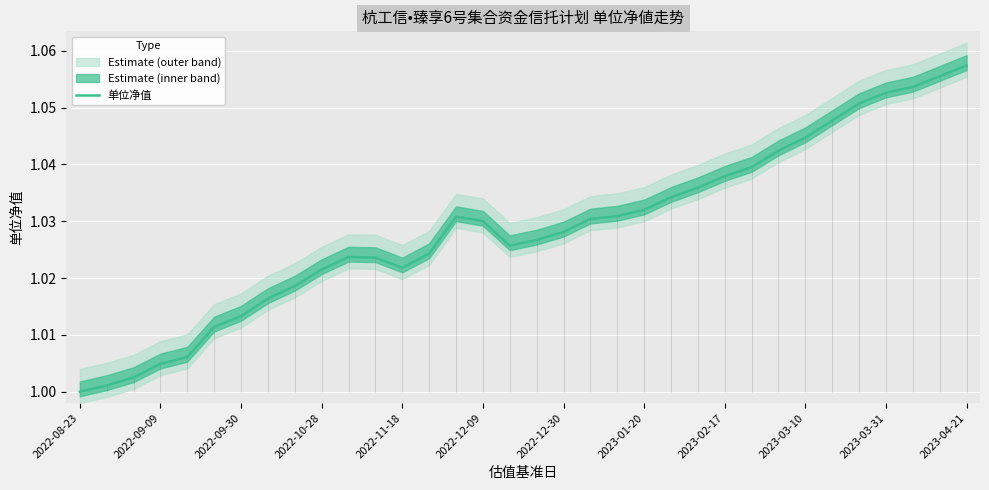

At which label does 单位净值 reach its peak?

2023-04-21